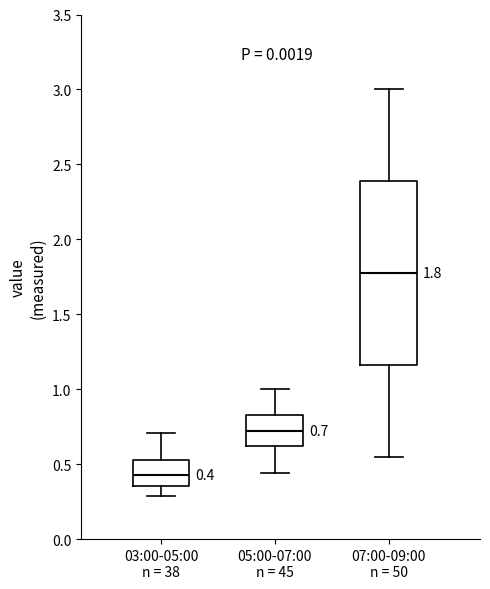

Comparing the boxes themselves (not the whiskers), which one is the tallest?

07:00-09:00 n = 50